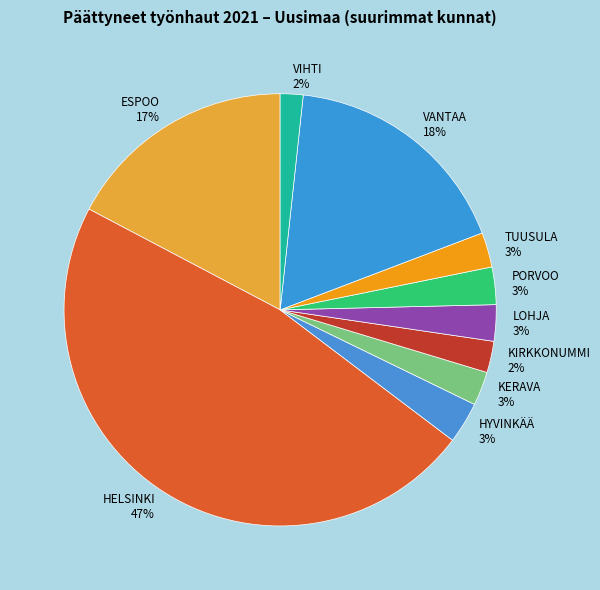

What percentage is the VANTAA slice, to the nearest percent?

18%